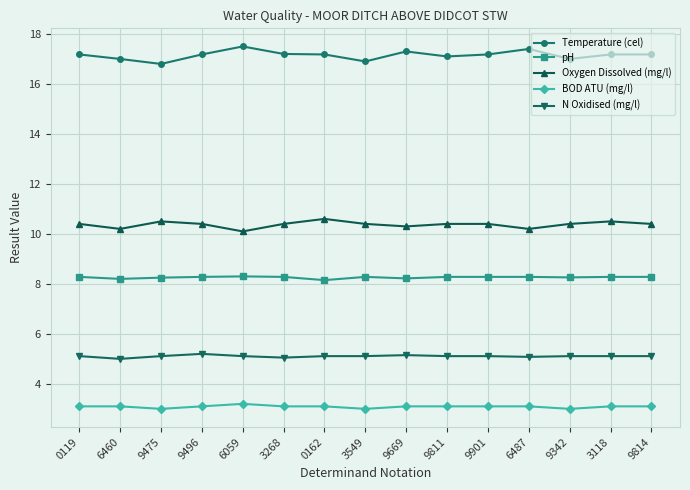

How many series are shown in this chart?

5